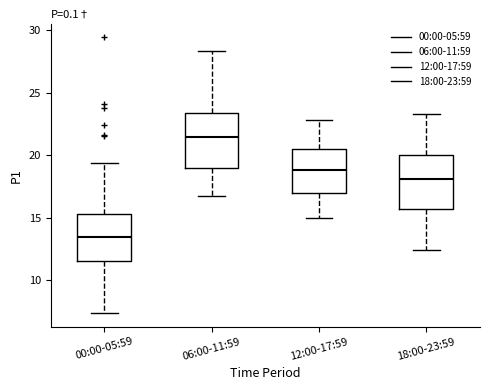

Reading left to right, transcribe this box plot: for each box, give where its median line is, the range the box spans, and where its two whiskers end, as read against the y-axis. The values are not printed on the chart, so give them approximately, as read against the axis.

00:00-05:59: median 13.5, box 11.5 to 15.5, whiskers 7.5 to 19.5
06:00-11:59: median 21.5, box 19.0 to 23.5, whiskers 17.0 to 28.5
12:00-17:59: median 19.0, box 17.0 to 20.5, whiskers 15.0 to 23.0
18:00-23:59: median 18.0, box 15.5 to 20.0, whiskers 12.5 to 23.5